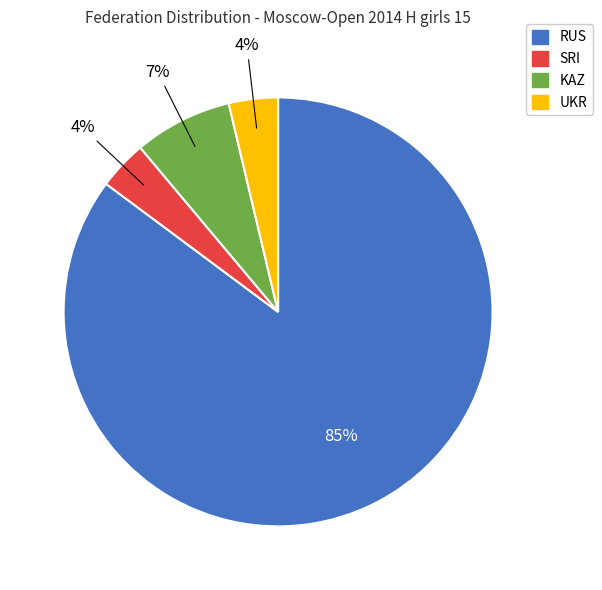

Which has a higher value, RUS or SRI?

RUS